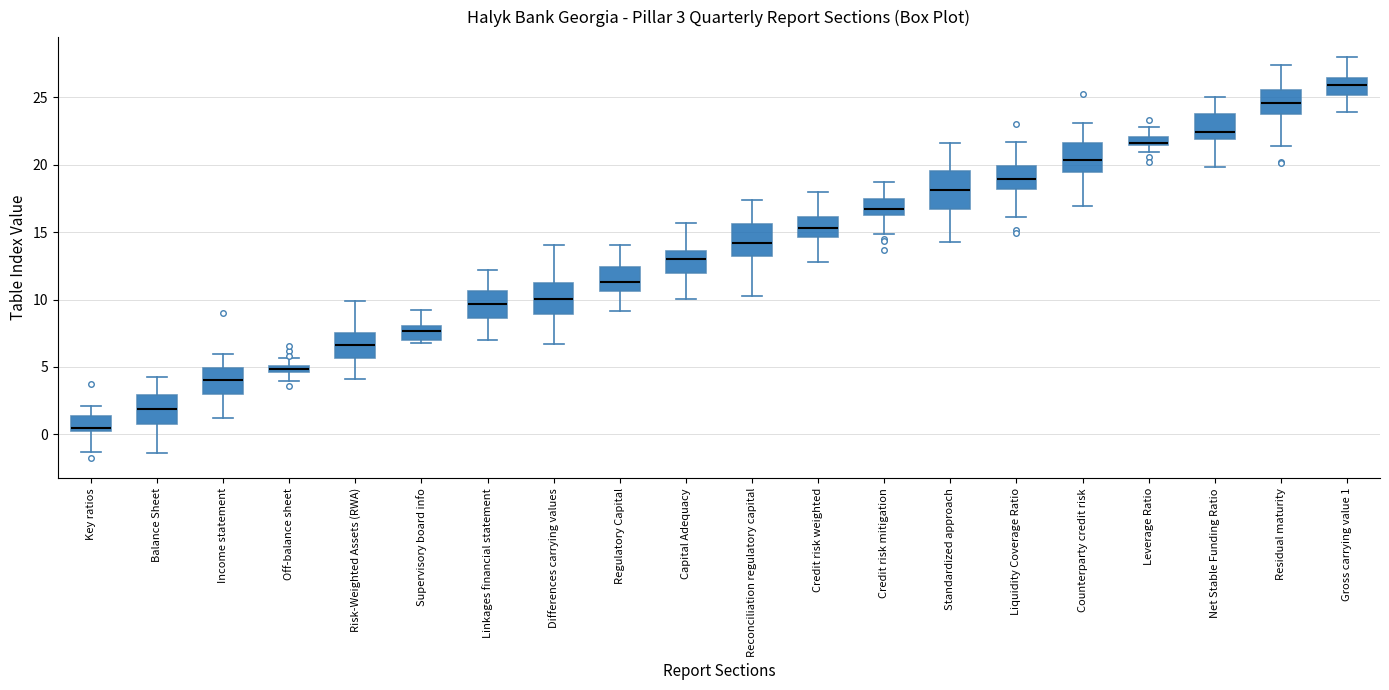

Which box's median line is the lowest?

Key ratios